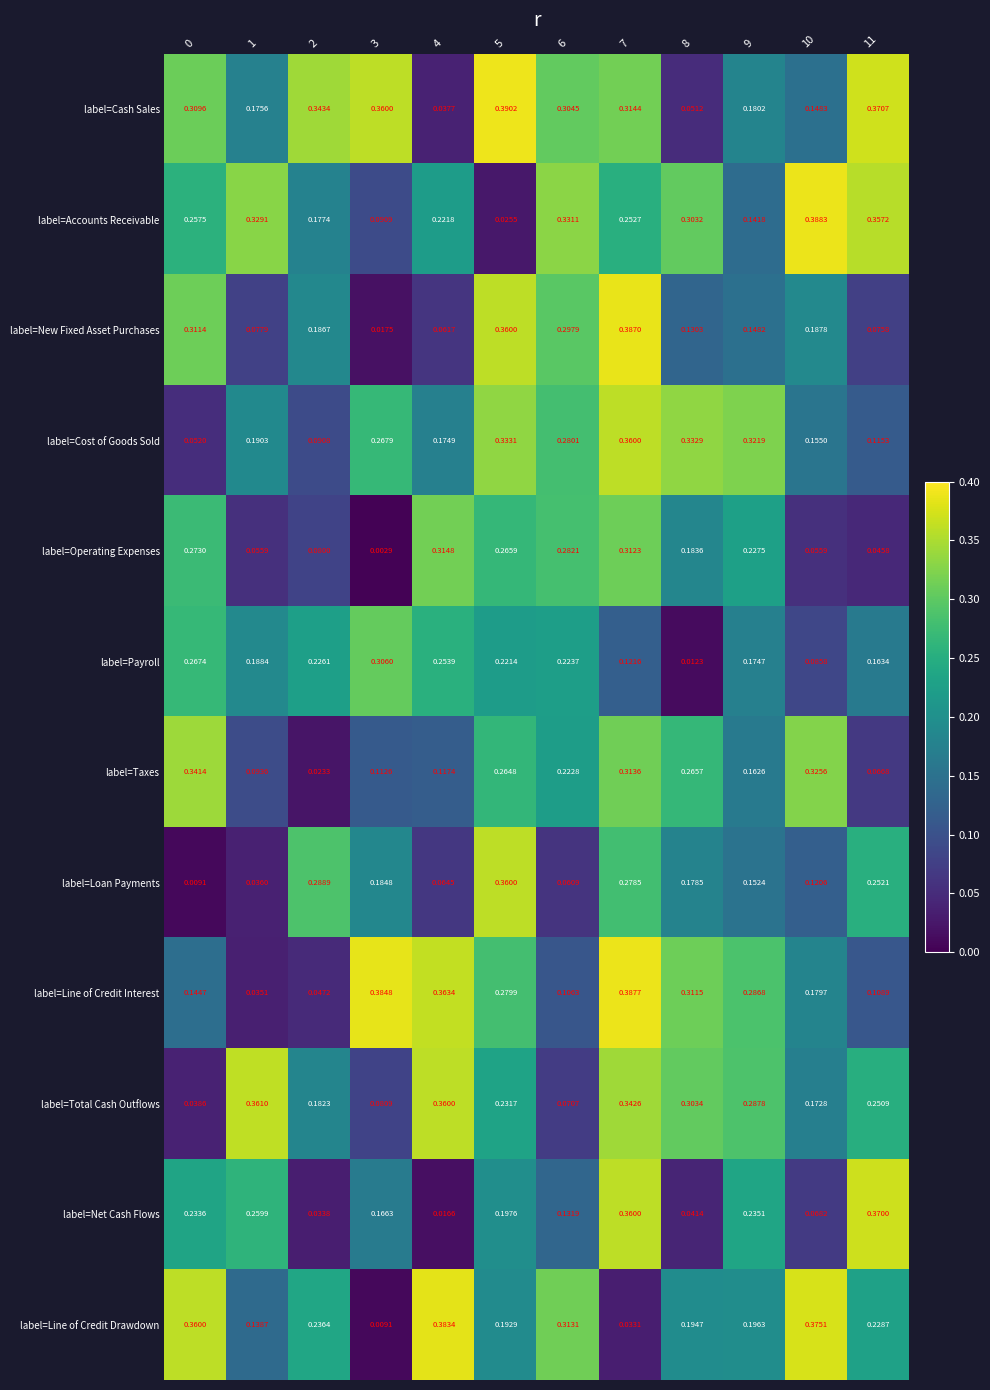

What is the total value across all series at 6?

2.6